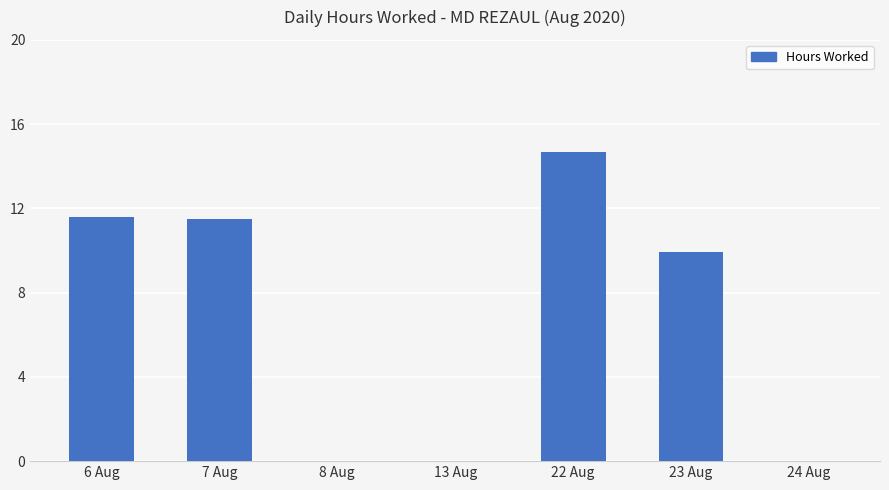

Reading right to left, extract all data points from this chart.

24 Aug=0.0	23 Aug=9.9	22 Aug=14.7	13 Aug=0.0	8 Aug=0.0	7 Aug=11.5	6 Aug=11.6